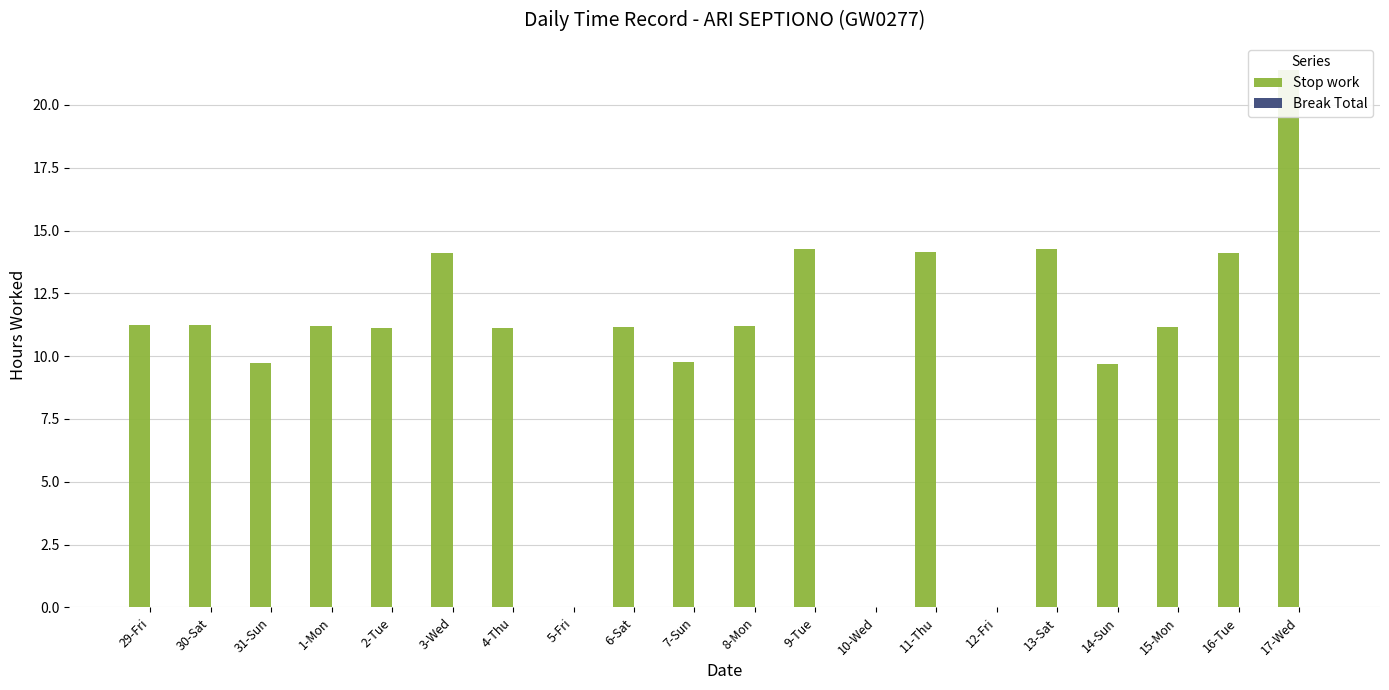

Count the number of categories in the chart.

20